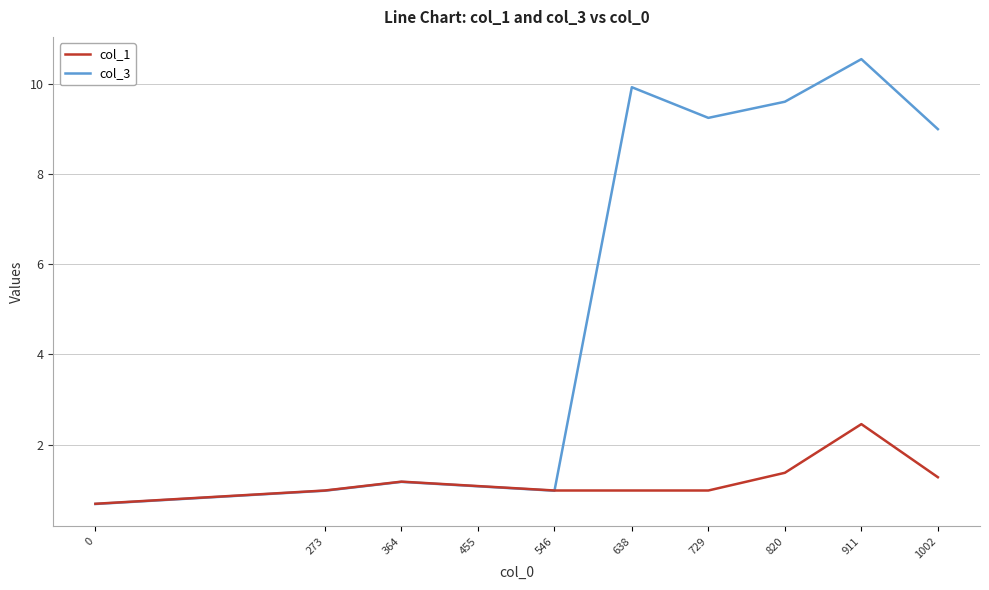

What is the sum of the col_1 values at 0 and 546?

1.7